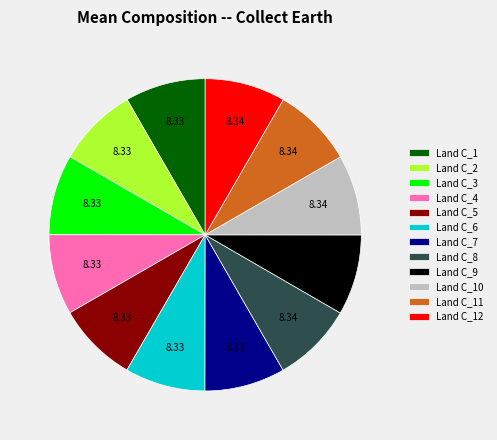

How many slices are in this pie chart?

12